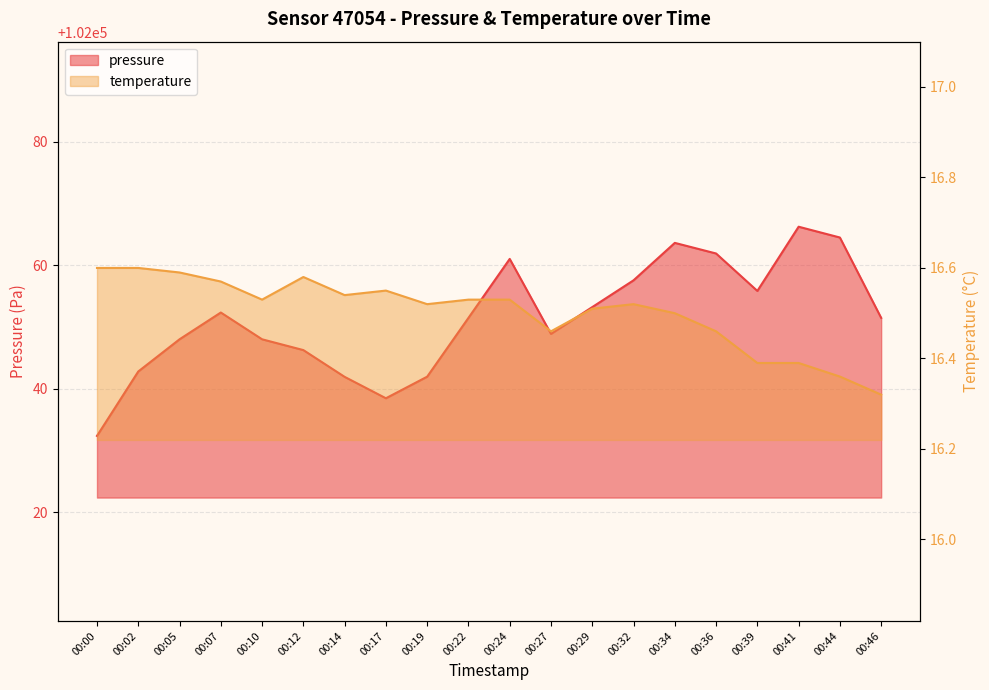

Is it true that pressure equals 43957.9 at 00:14?

False